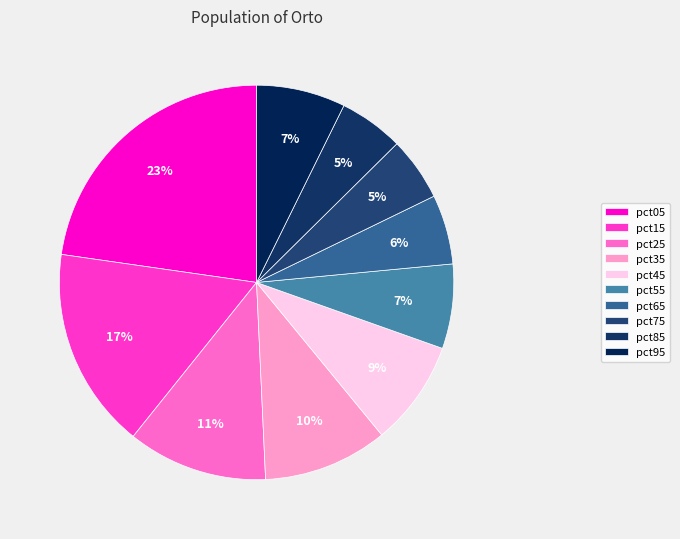

Does pct85 represent more than half of the total?

No